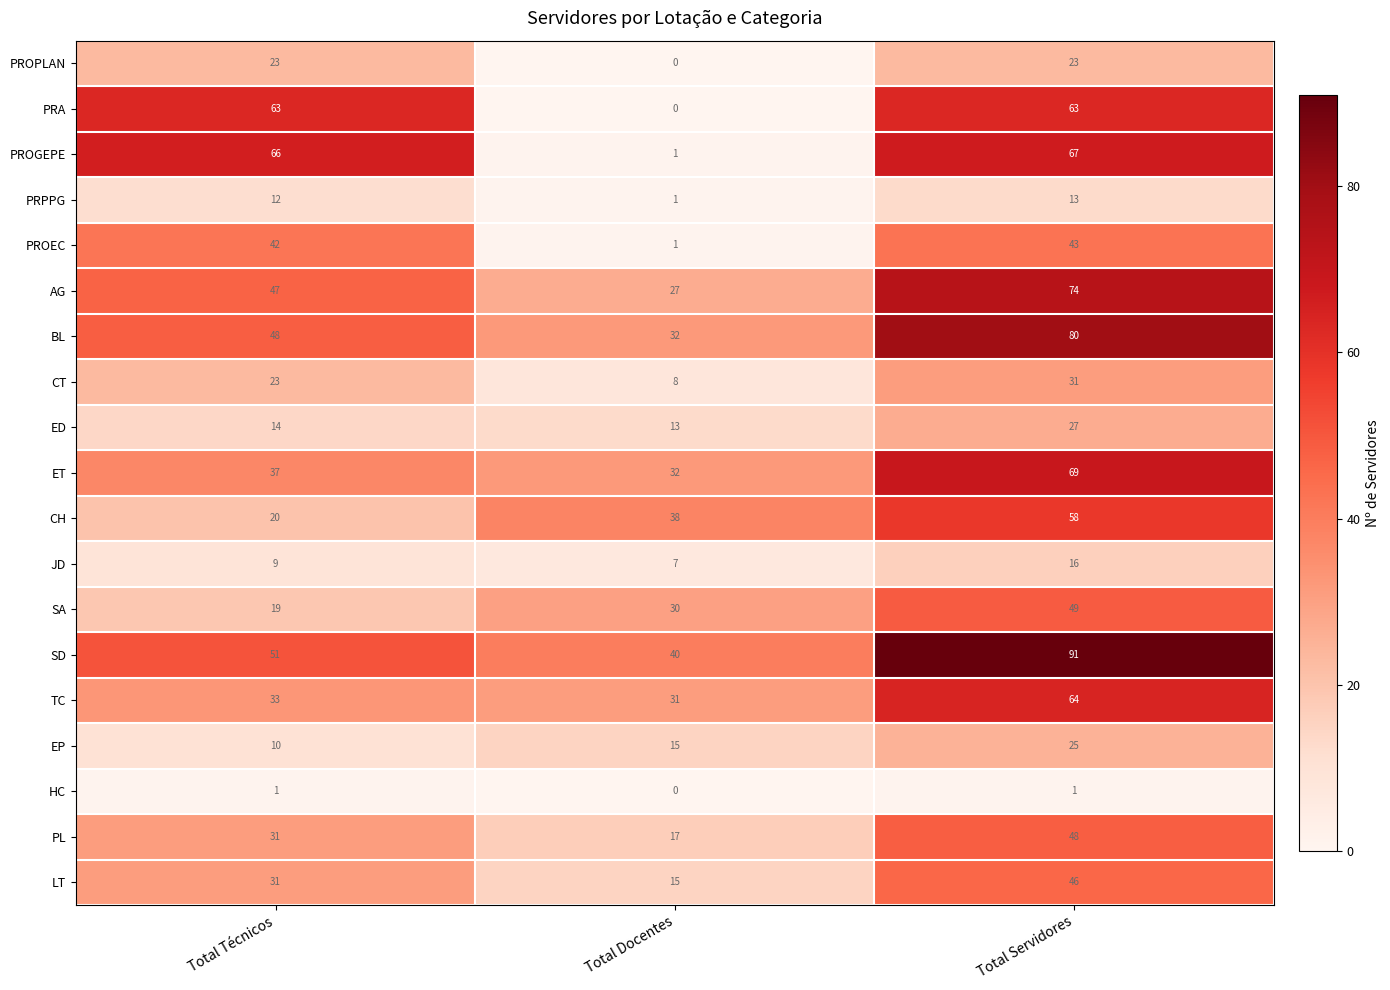

Which series changed the most between Total Técnicos and Total Docentes?

PROGEPE